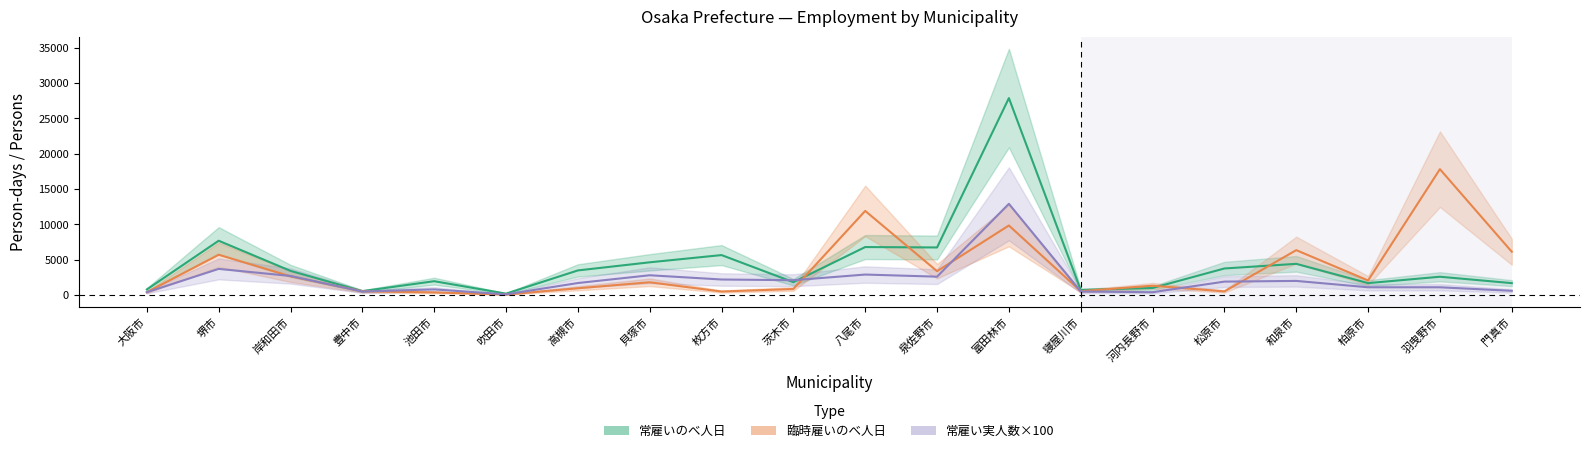

True or false: 臨時雇いのべ人日 and 常雇い実人数 intersect in this chart.

True